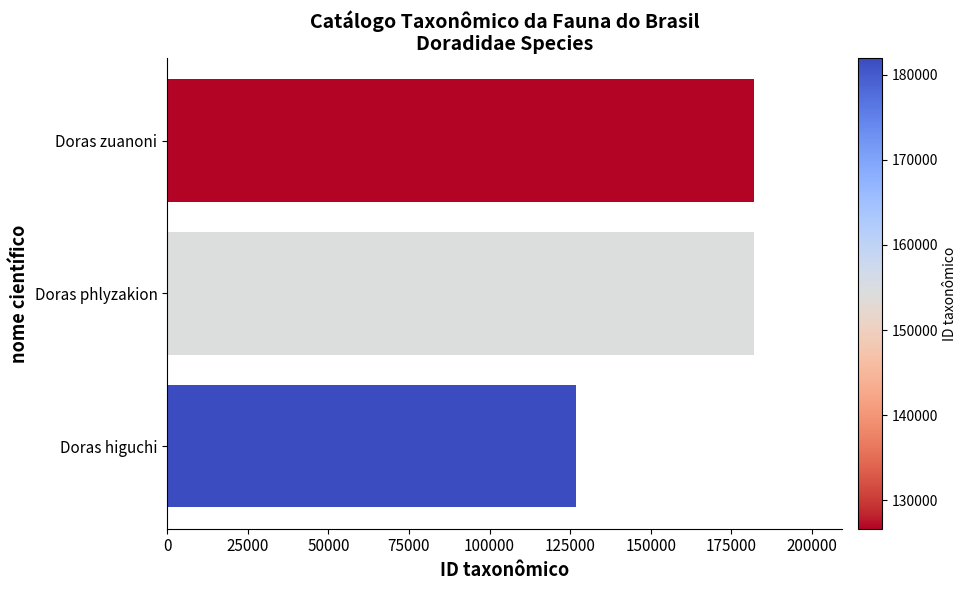

Where is the data nearest to the value 154308?

Doras phlyzakion